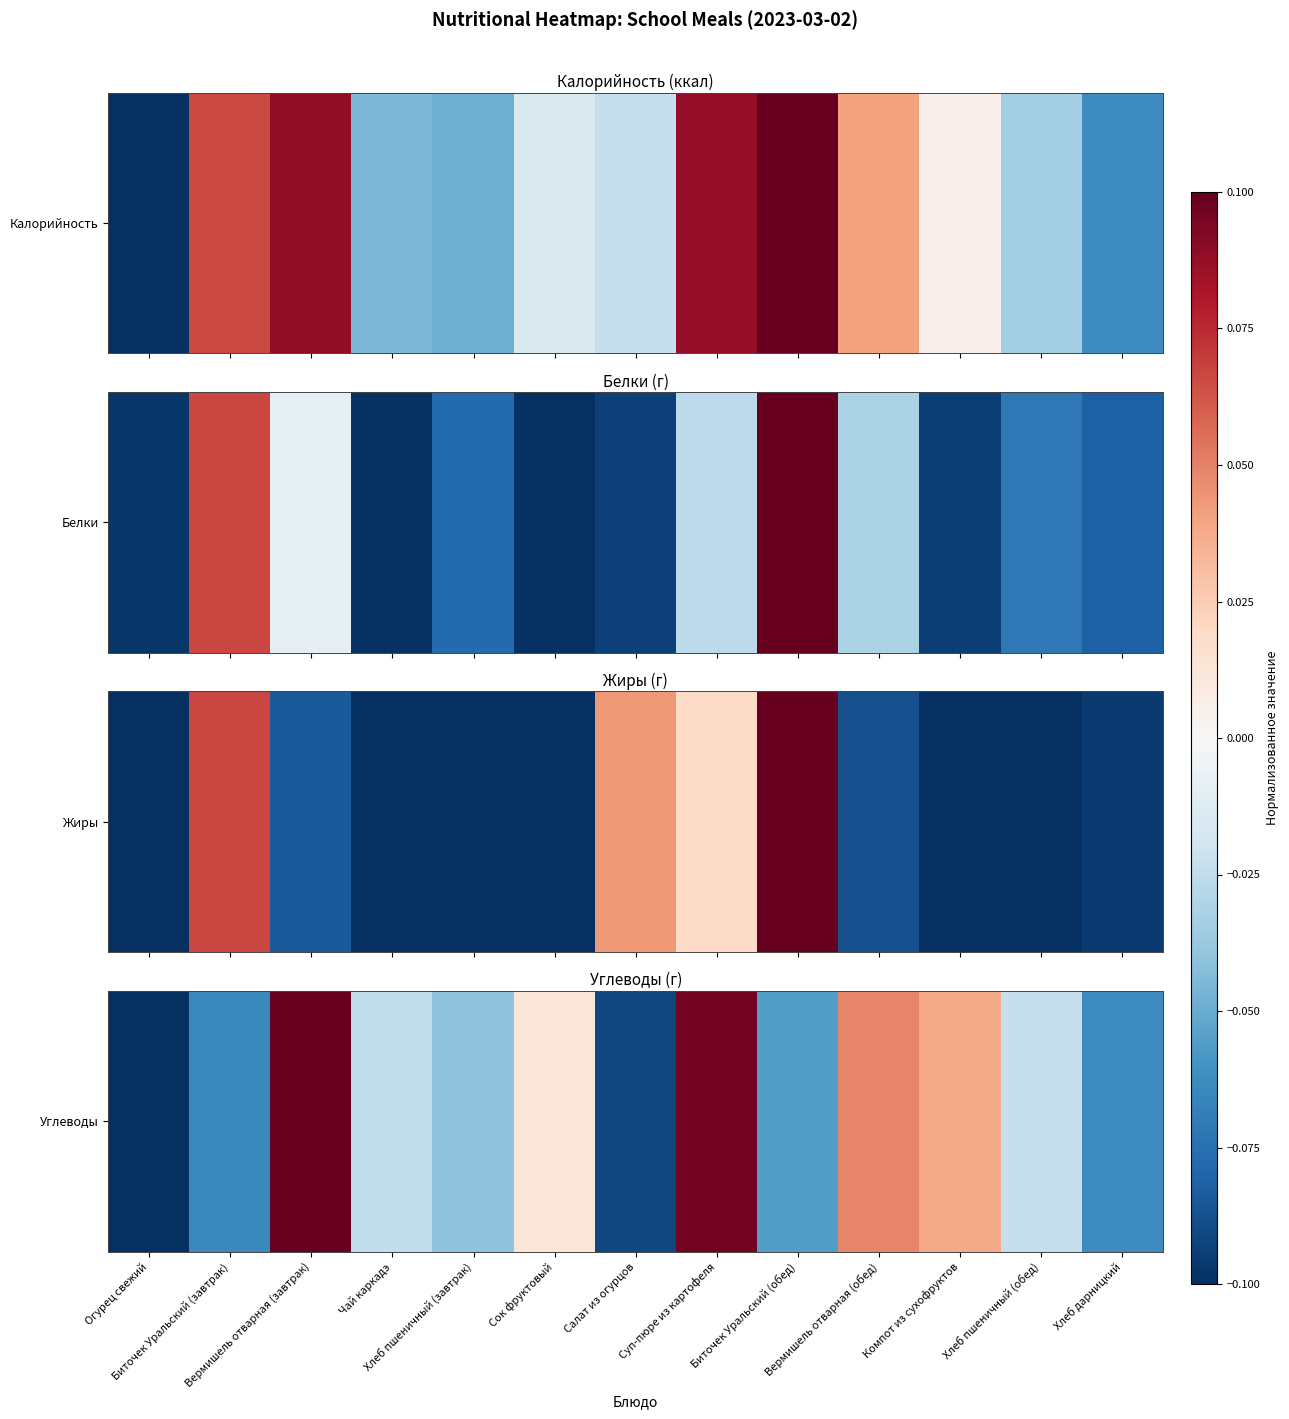

Between Салат из огурцов and Сок фруктовый, which is larger?

Сок фруктовый